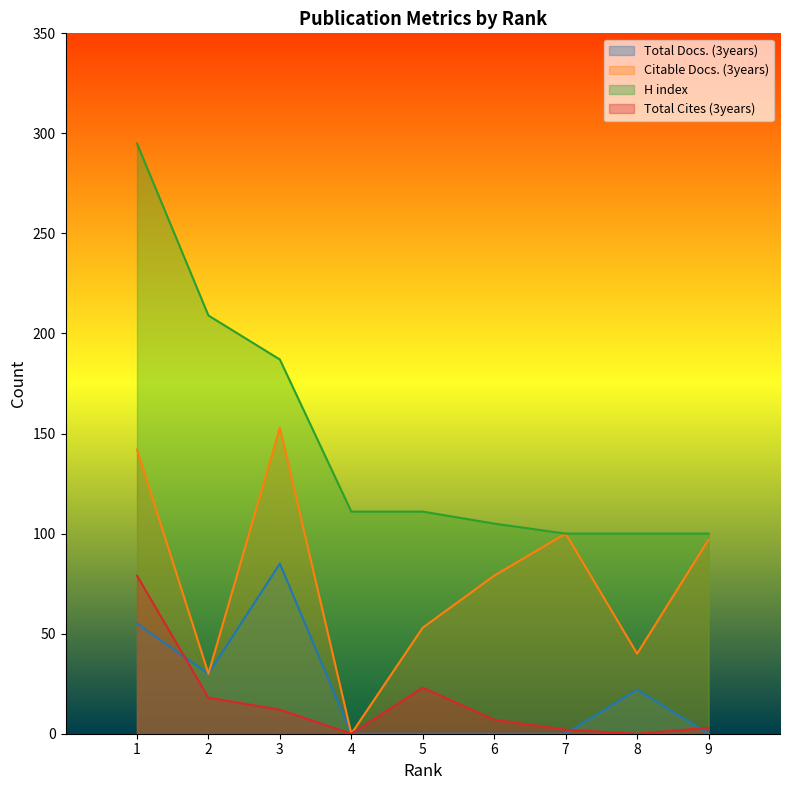

Between 6 and 4, which is larger?

6